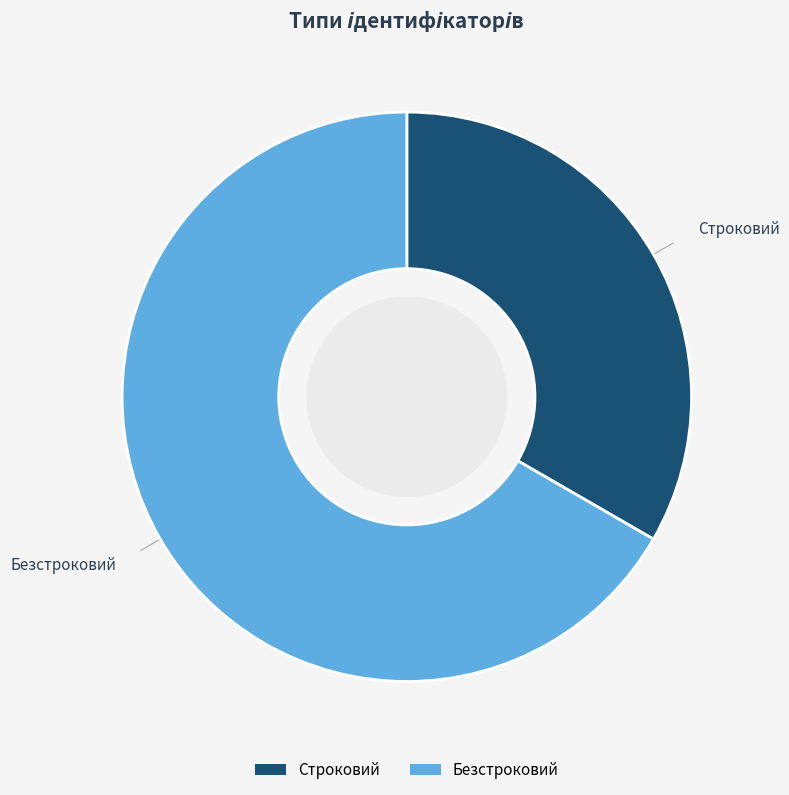

Is it true that Безстроковий is 55% of the pie?

False